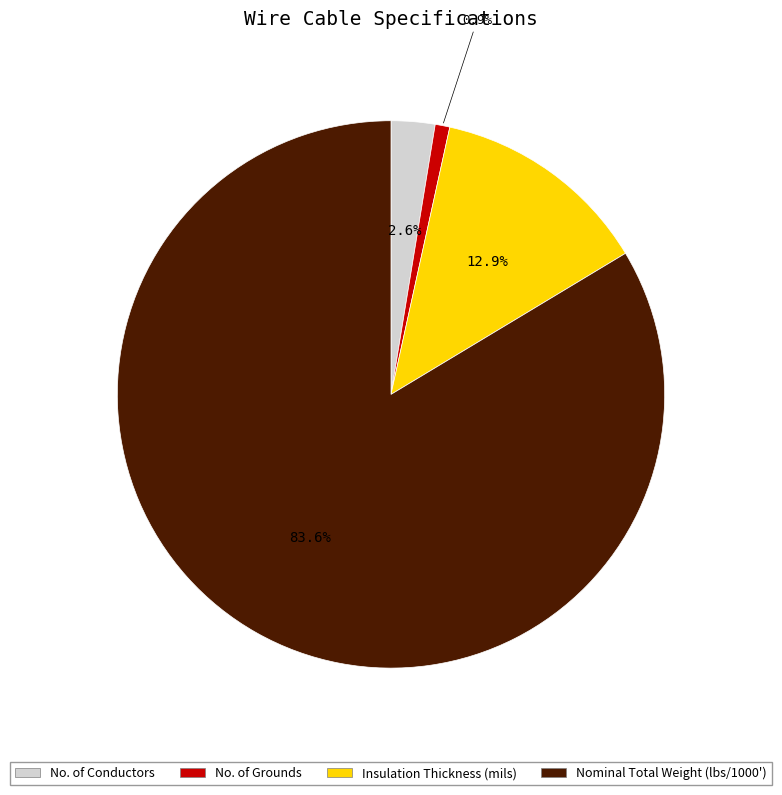

Combined, do Insulation Thickness (mils) and No. of Grounds account for over 50%?

No